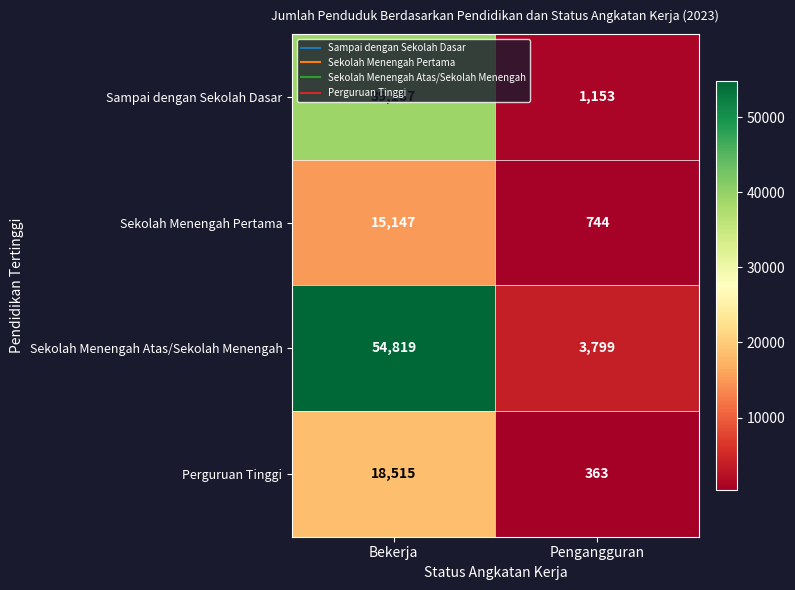

True or false: Perguruan Tinggi has a value of 363 at Pengangguran.

True